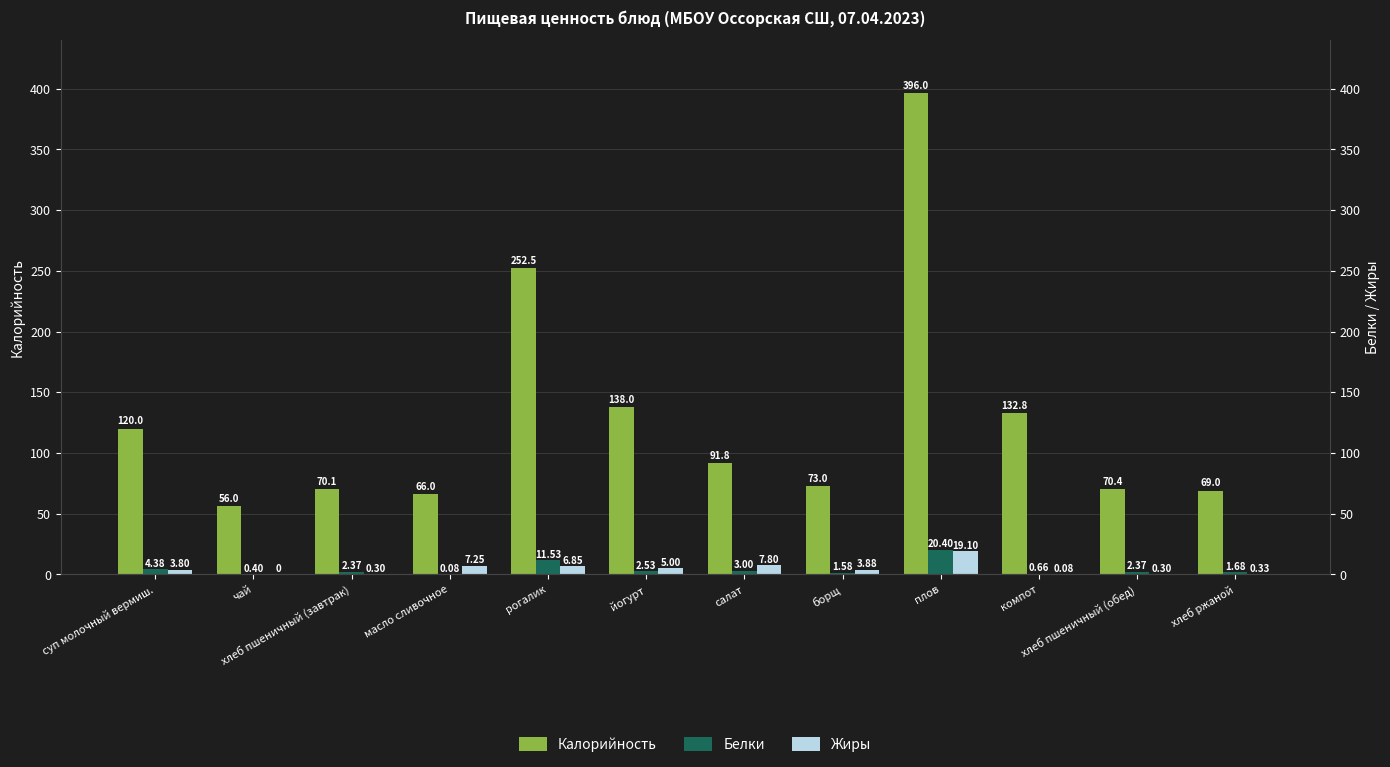

Between хлеб ржаной and чай, which is larger?

хлеб ржаной